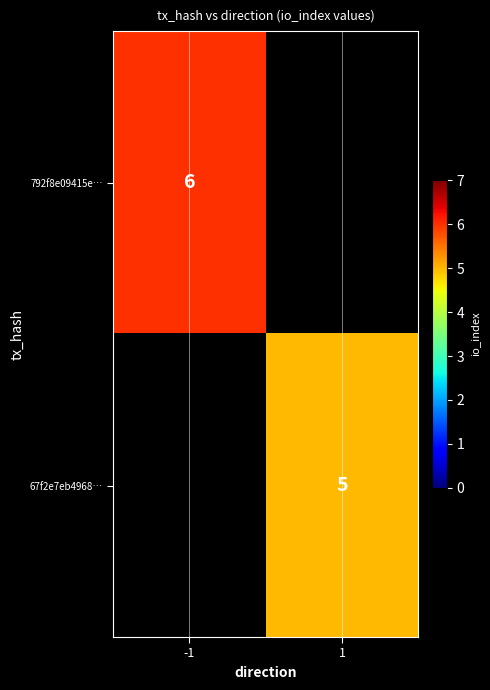

The value of 792f8e09415e… at -1 is 10. True or false?

False